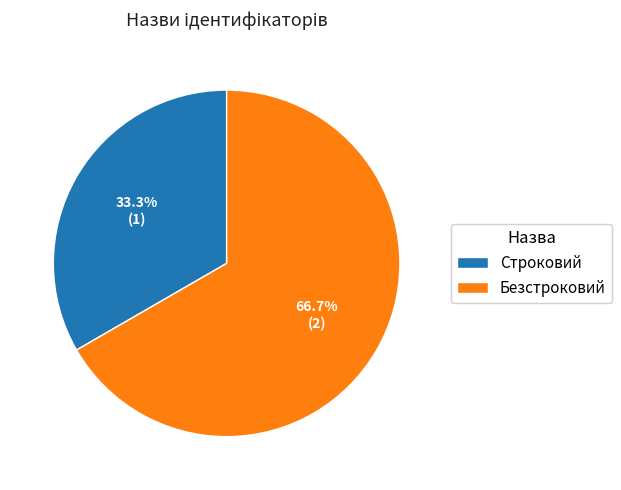

What is the ratio of the value at Строковий to the value at Безстроковий?

0.5